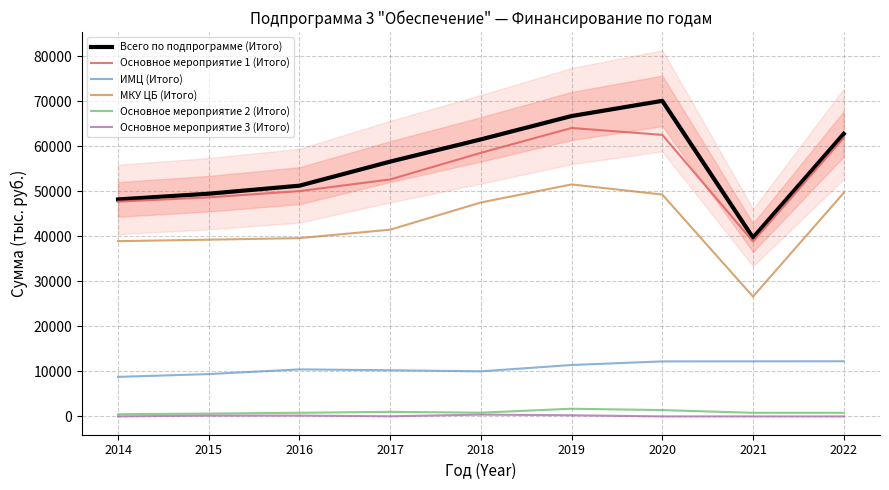

List the labels in order of МКУ ЦБ (Итого) value, smallest first.

2021, 2014, 2015, 2016, 2017, 2018, 2020, 2022, 2019